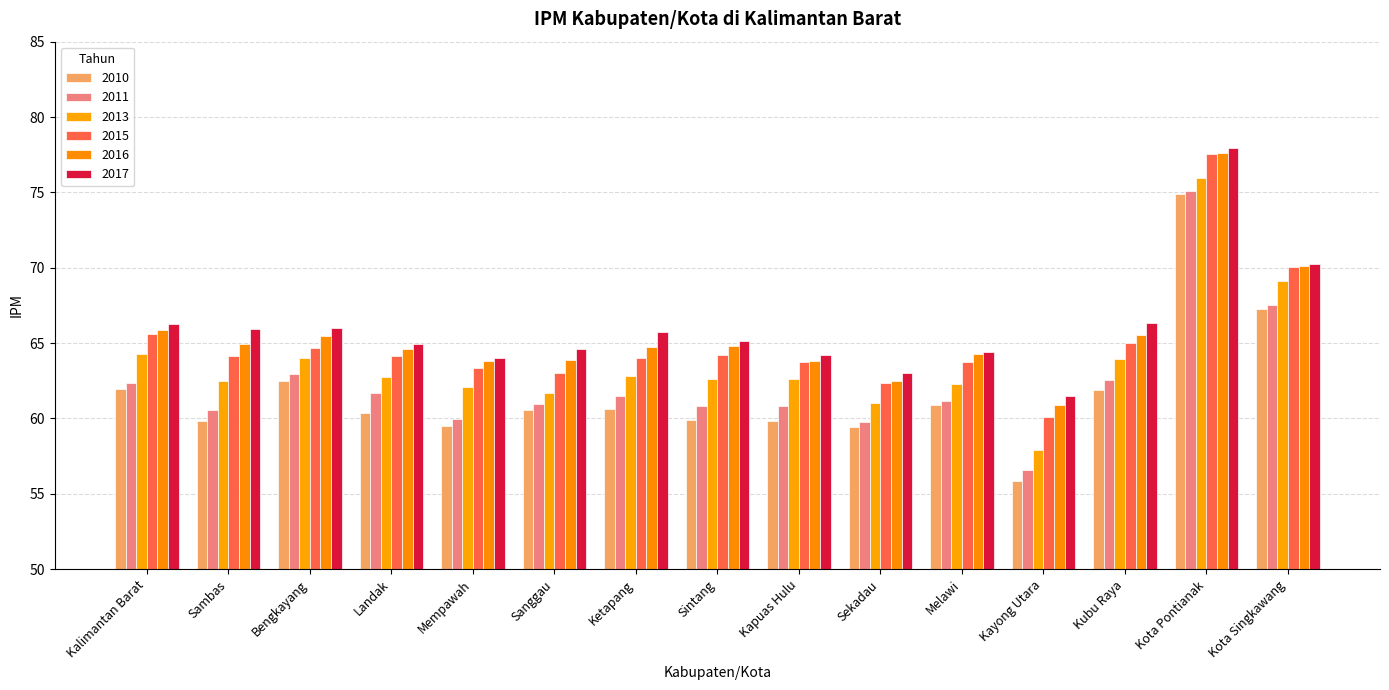

What is the average value of the 2013 series?

63.7